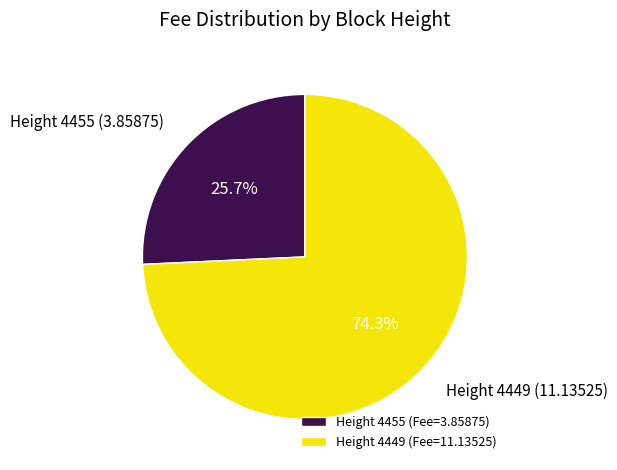

Does Height 4455 (Fee=3.85875) account for over 50% of the chart?

No